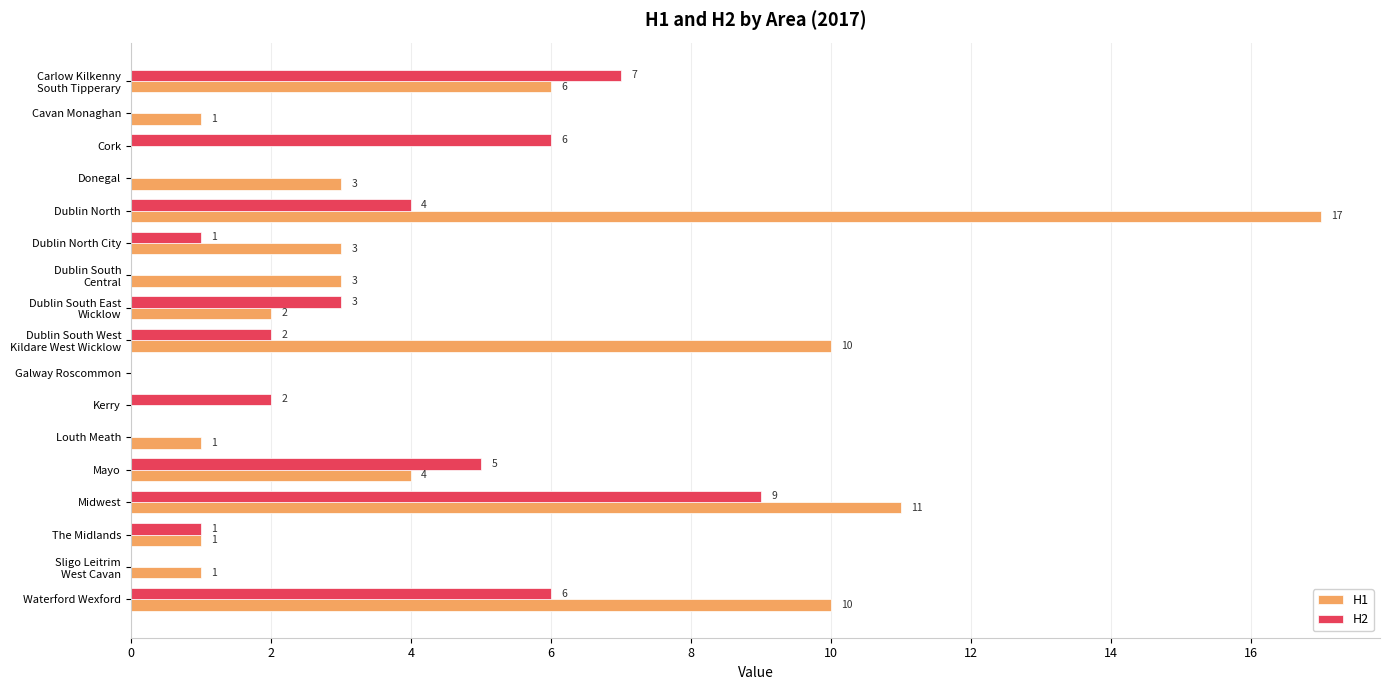

True or false: H1 has a value of 4 at Mayo.

True